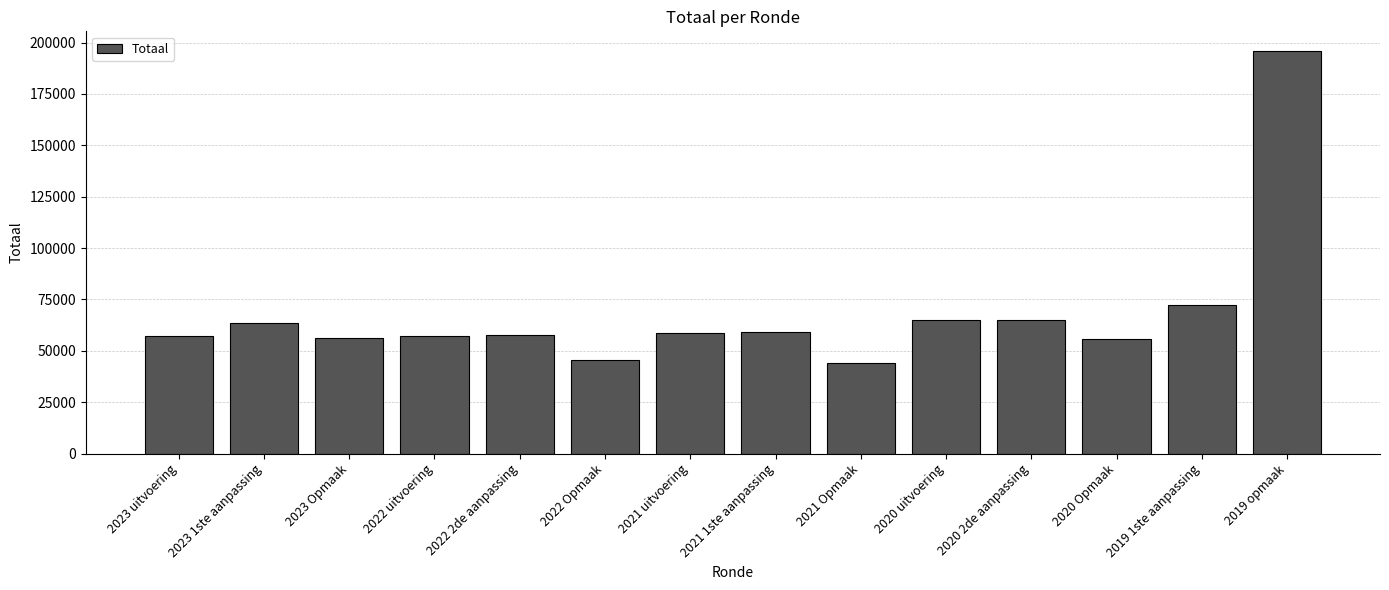

What is the change in value from 2021 Opmaak to 2019 1ste aanpassing?

+28306